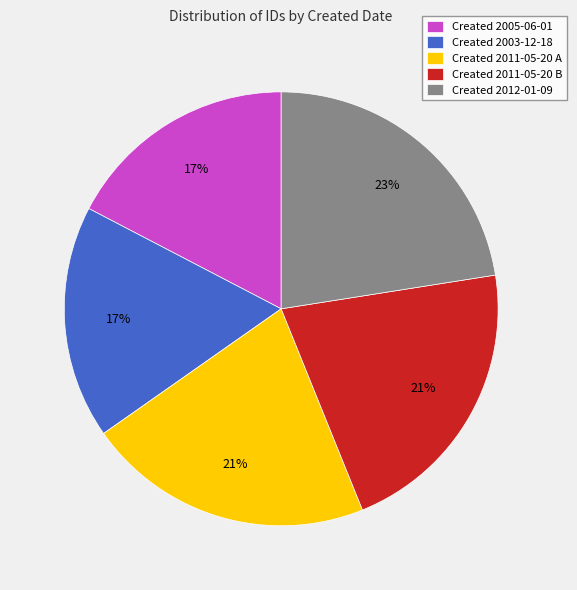

What is the ratio of the value at Created 2011-05-20 A to the value at Created 2011-05-20 B?

1.0